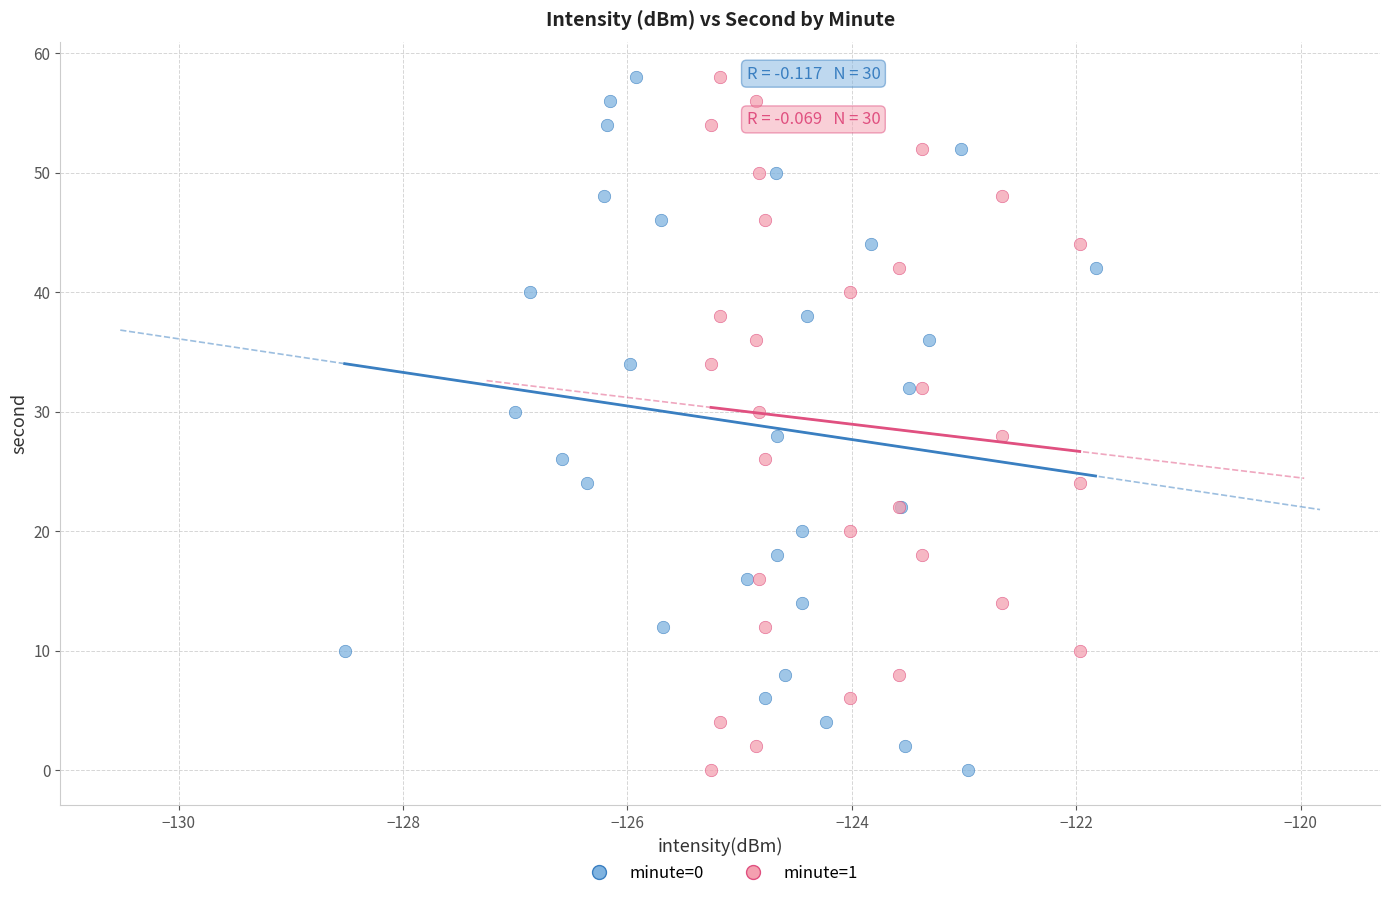

What are all the series names shown in the legend?

minute=0, minute=1